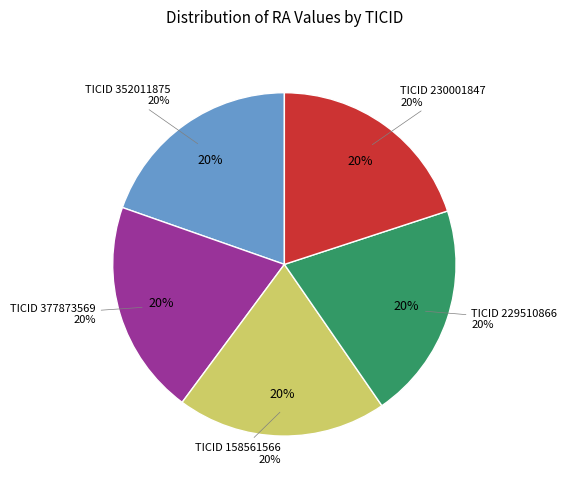

What percentage is the 352011875 slice, to the nearest percent?

20%